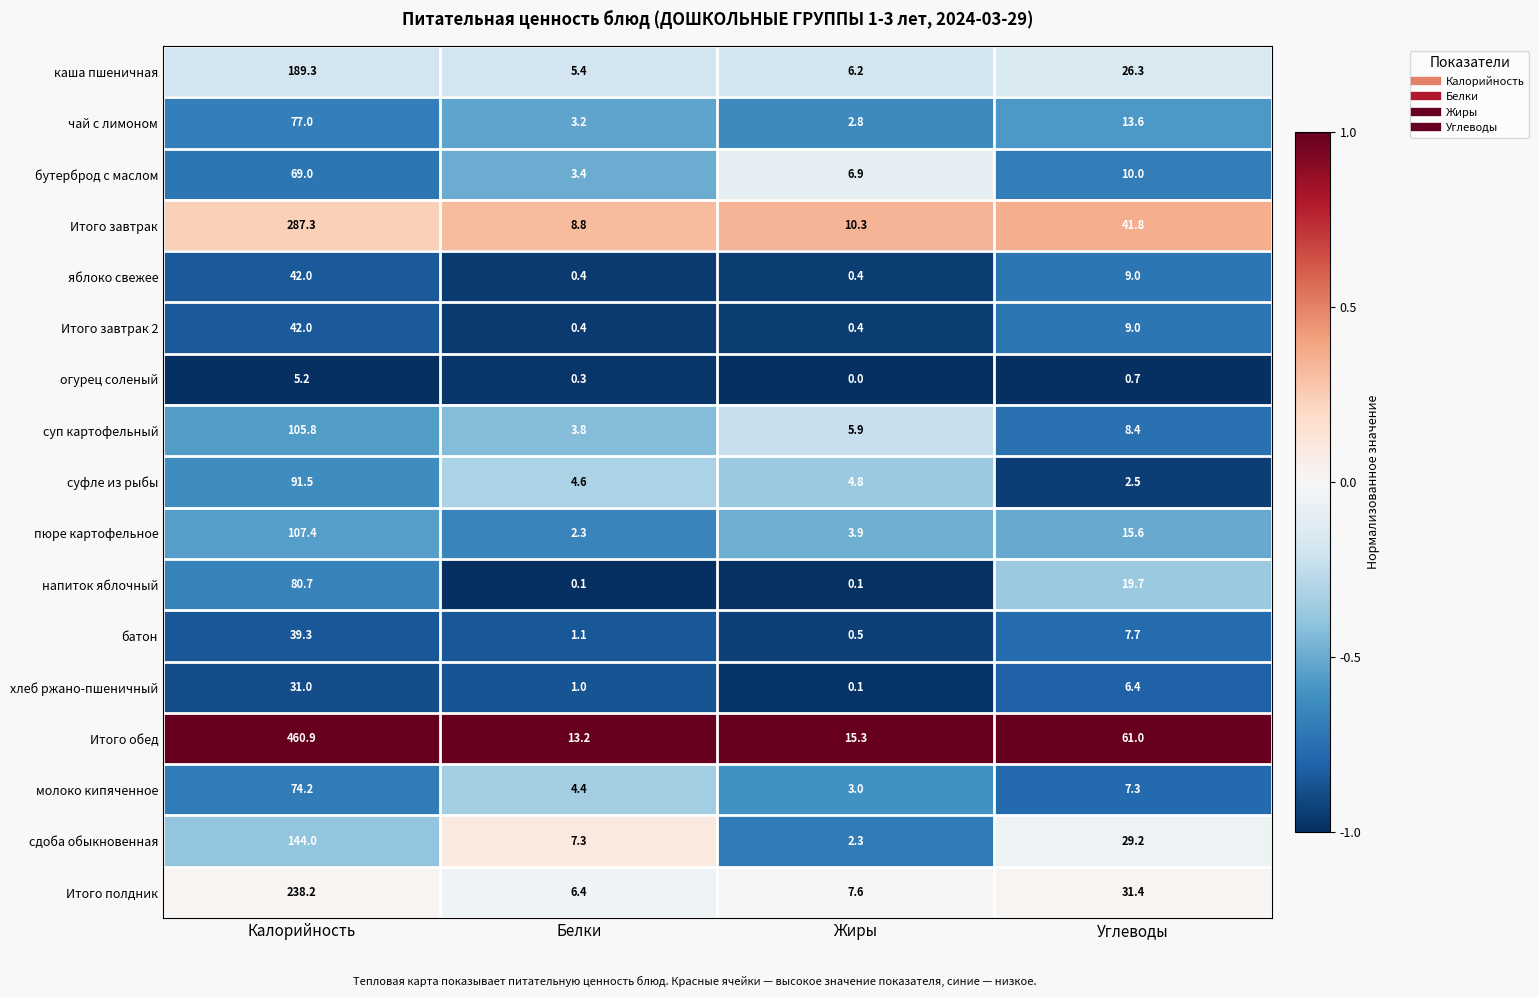

At which label is каша пшеничная closest to 97?

Углеводы